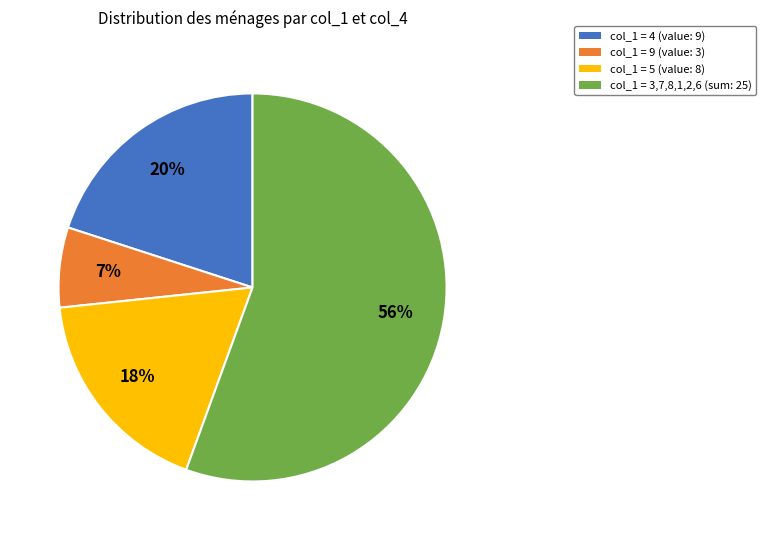

Is there a majority slice in this chart?

Yes